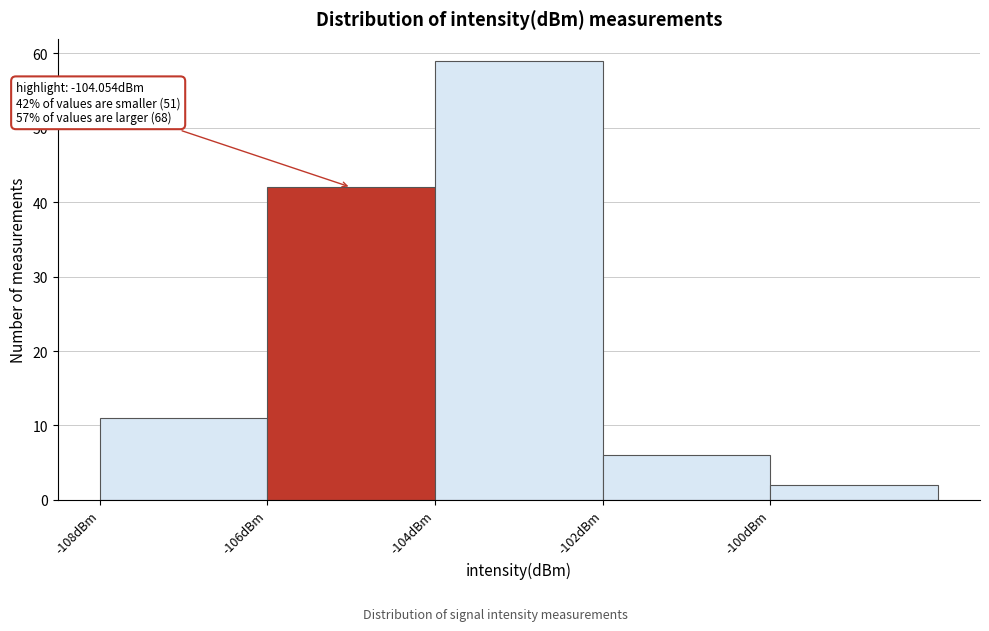

Over which range of the x-axis is the bar tallest?

-104 to -102